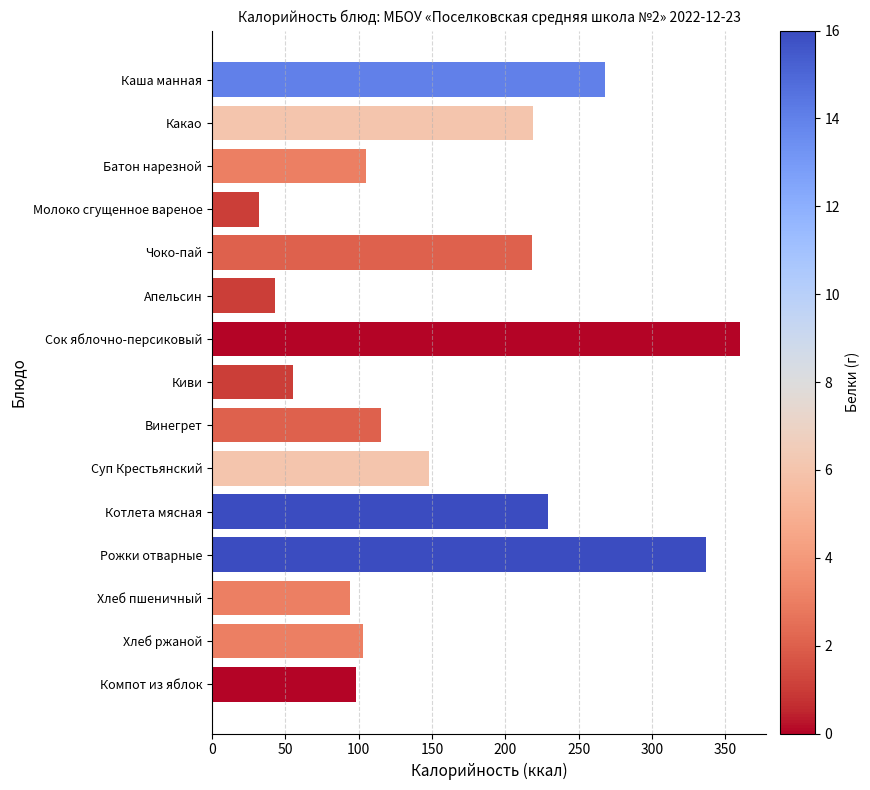

How many data points does each series have?

15